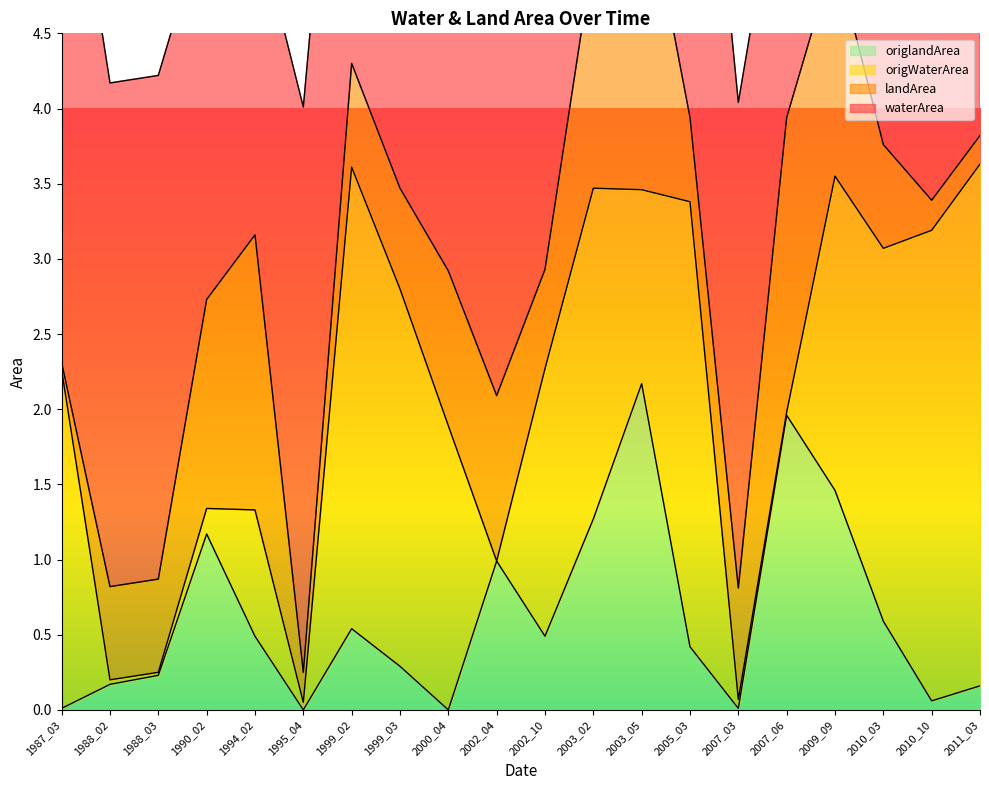

What is the difference between the maximum and minimum values in the origWaterArea series?

3.5